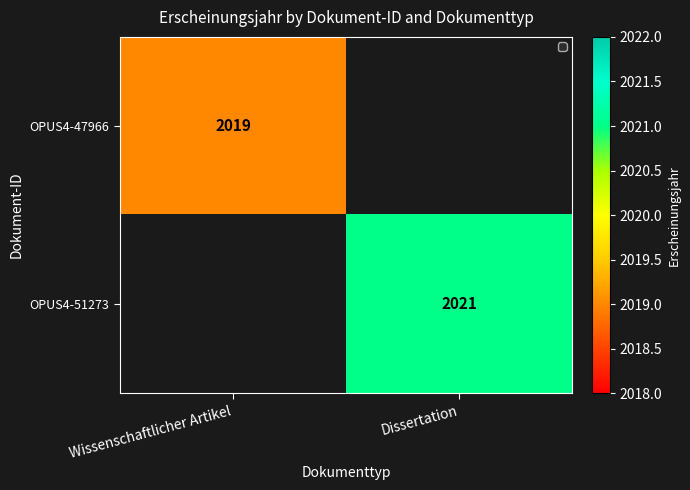

The OPUS4-47966 series shows 2019 at Wissenschaftlicher Artikel. True or false?

True